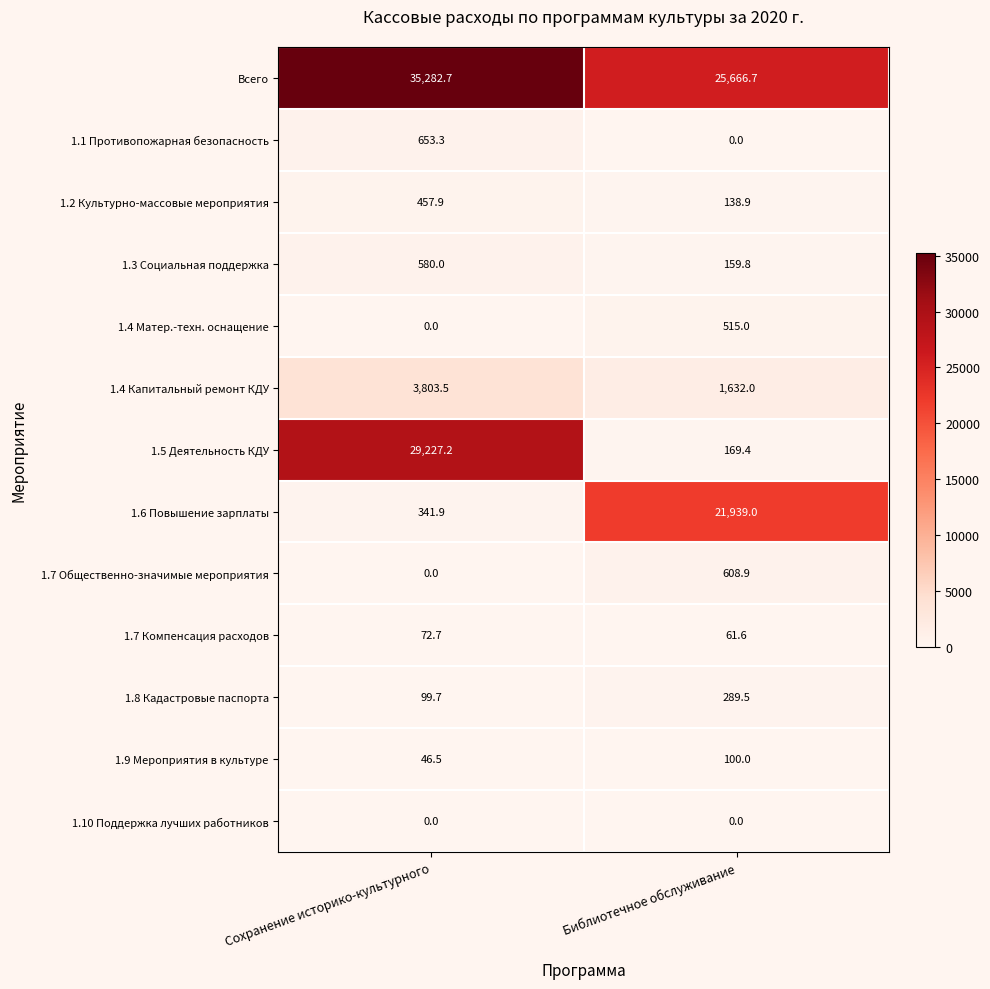

Which label corresponds to the largest value in the chart?

Сохранение историко-культурного